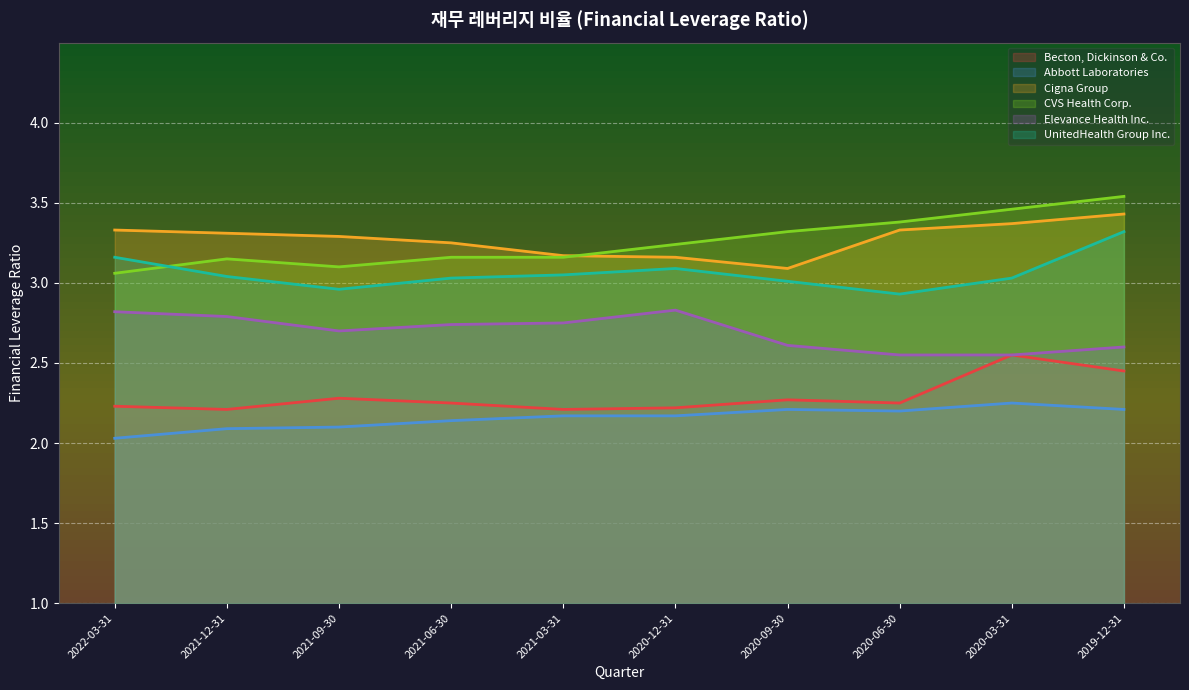

Reading right to left, extract all data points from this chart.

Becton, Dickinson & Co.: 2.5	2.5	2.2	2.3	2.2	2.2	2.2	2.3	2.2	2.2
Abbott Laboratories: 2.2	2.2	2.2	2.2	2.2	2.2	2.1	2.1	2.1	2.0
Cigna Group: 3.4	3.4	3.3	3.1	3.2	3.2	3.2	3.3	3.3	3.3
CVS Health Corp.: 3.5	3.5	3.4	3.3	3.2	3.2	3.2	3.1	3.1	3.1
Elevance Health Inc.: 2.6	2.5	2.5	2.6	2.8	2.8	2.7	2.7	2.8	2.8
UnitedHealth Group Inc.: 3.3	3.0	2.9	3.0	3.1	3.0	3.0	3.0	3.0	3.2